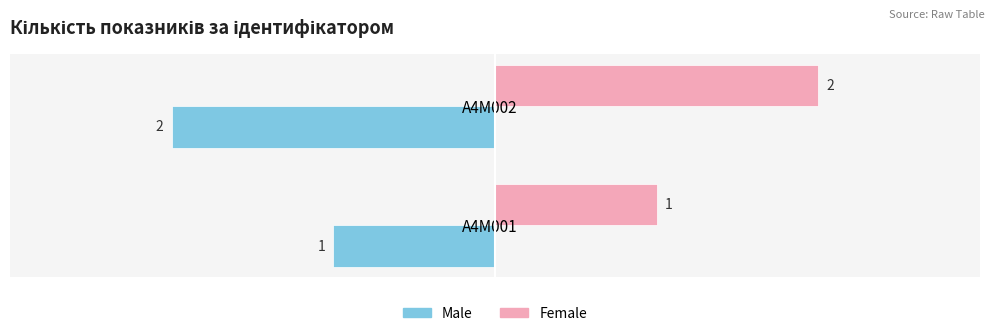

What are all the series names shown in the legend?

Male, Female